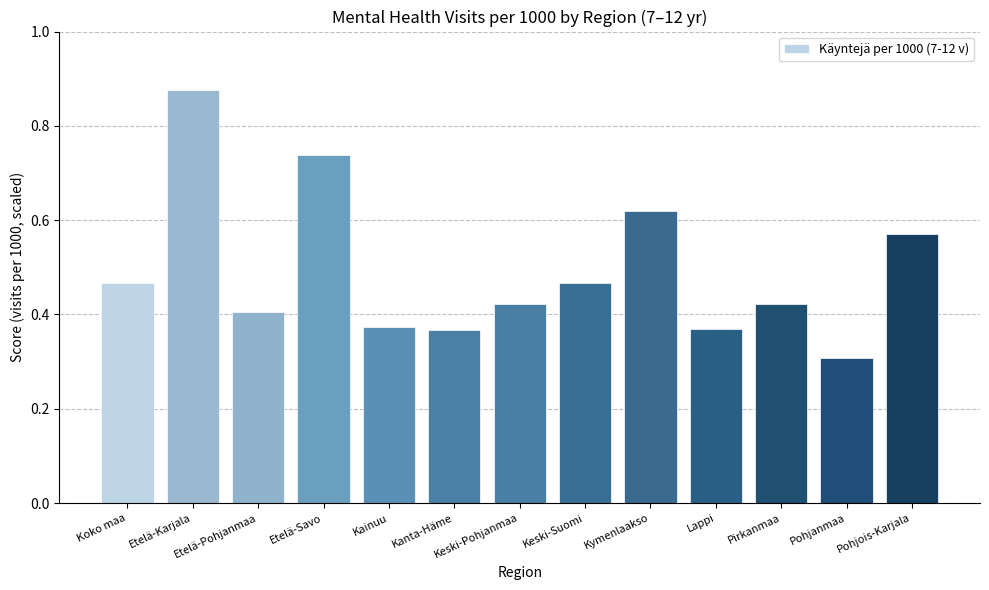

What is the sum of all values?

6.4